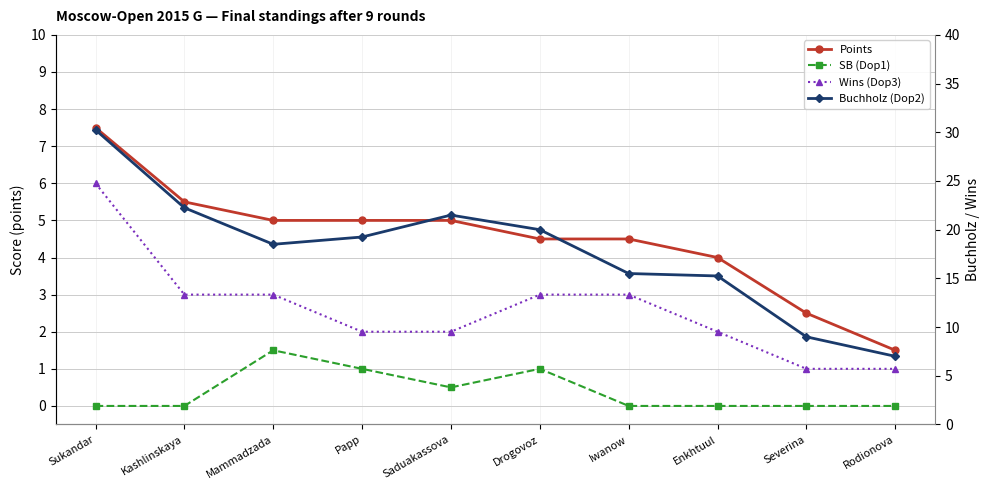

What is the difference between the Wins (Dop3) values at Saduakassova and Mammadzada?

1.0